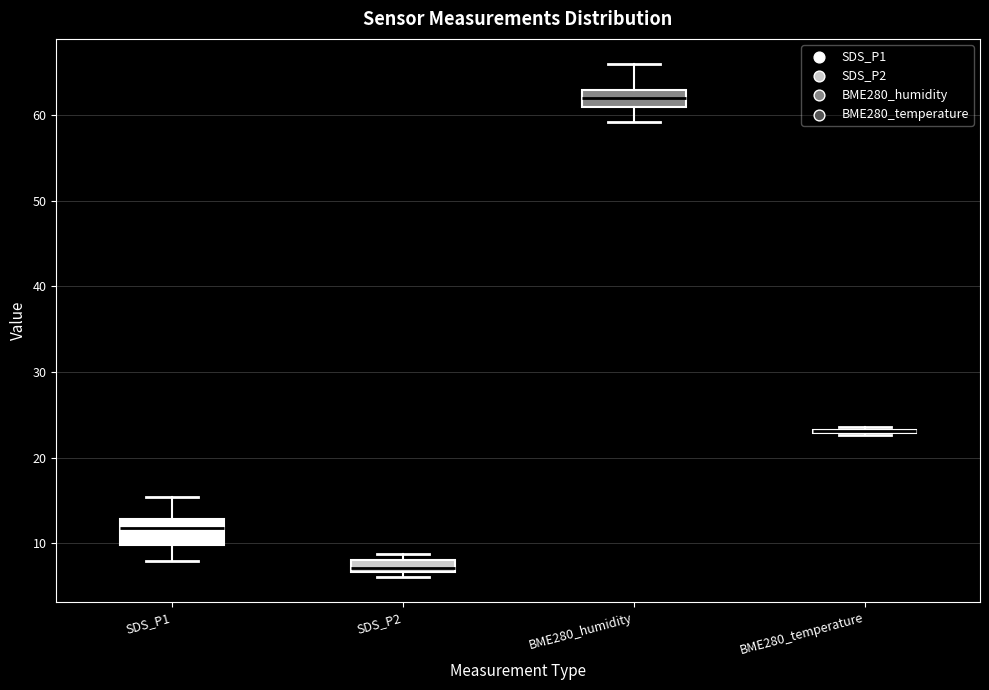

Where does the lower whisker of the box for BME280_humidity end on the y-axis? The values are not printed on the chart, so give them approximately, as read against the axis.

59